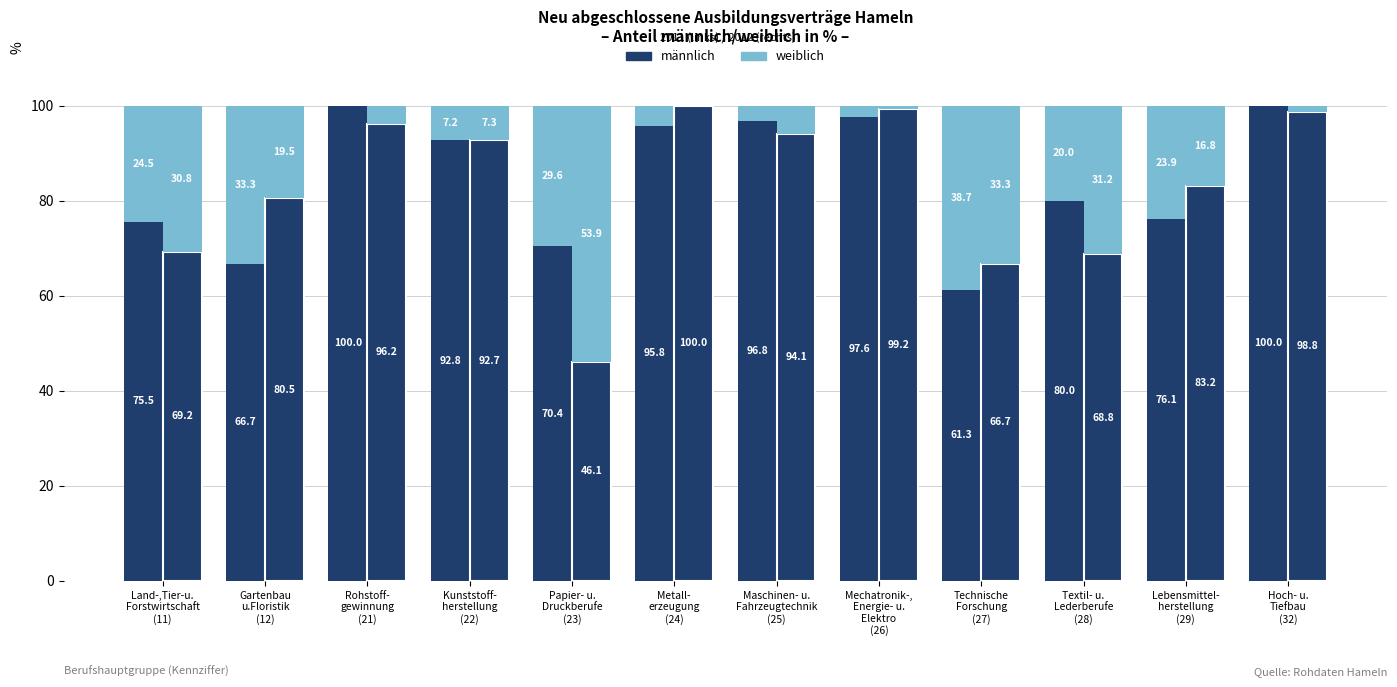

Read the männlich (2012) value at Mechatronik-,
Energie- u.
Elektro
(26).

99.2